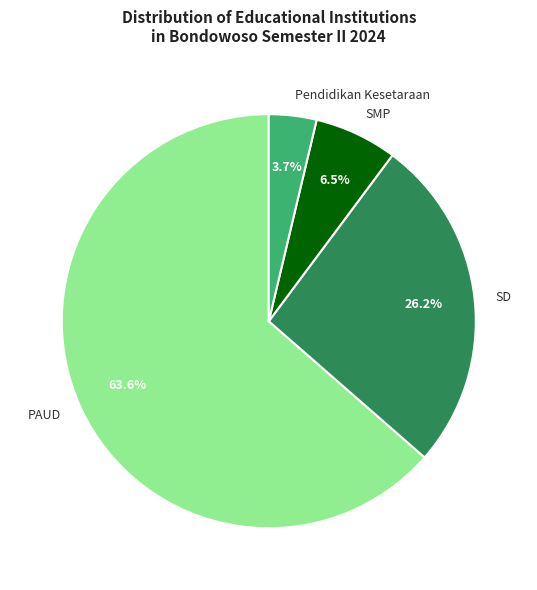

Which category has the smallest portion of the pie?

Pendidikan Kesetaraan